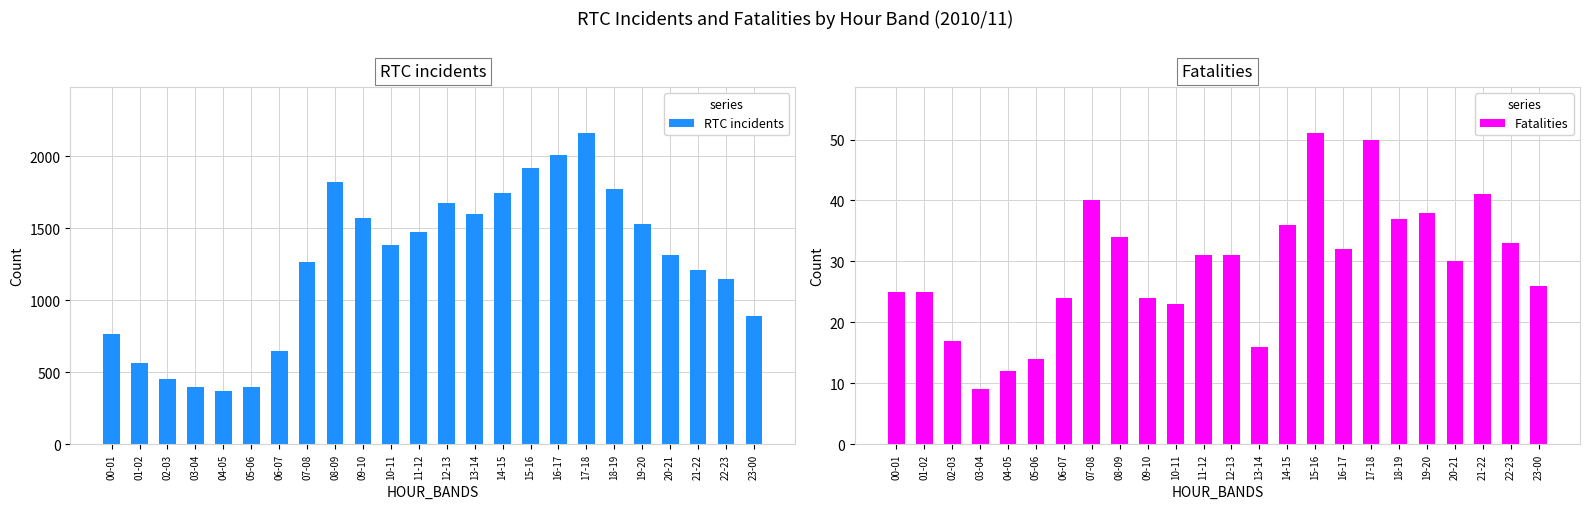

The value of RTC incidents at 07-08 is 619. True or false?

False